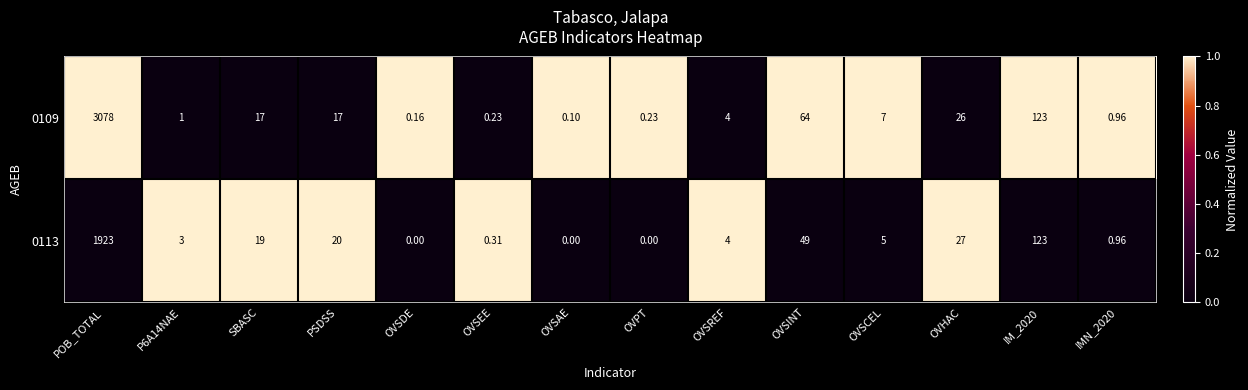

What is the difference between the highest and lowest values at IMN_2020?

0.0